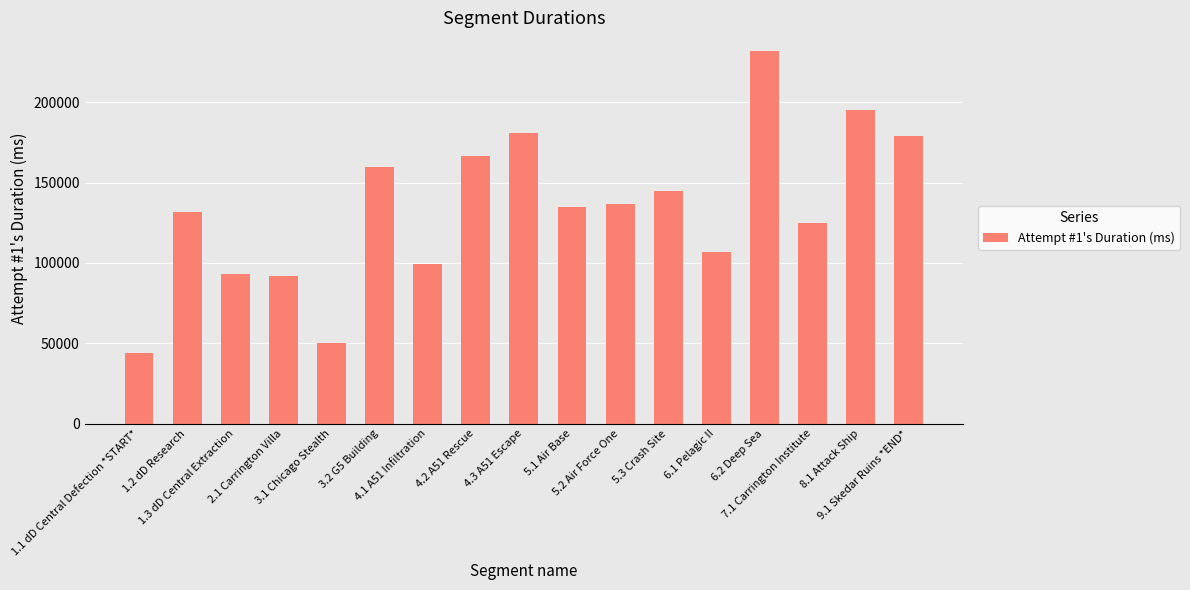

What is the change in value from 3.2 G5 Building to 5.2 Air Force One?

-22912